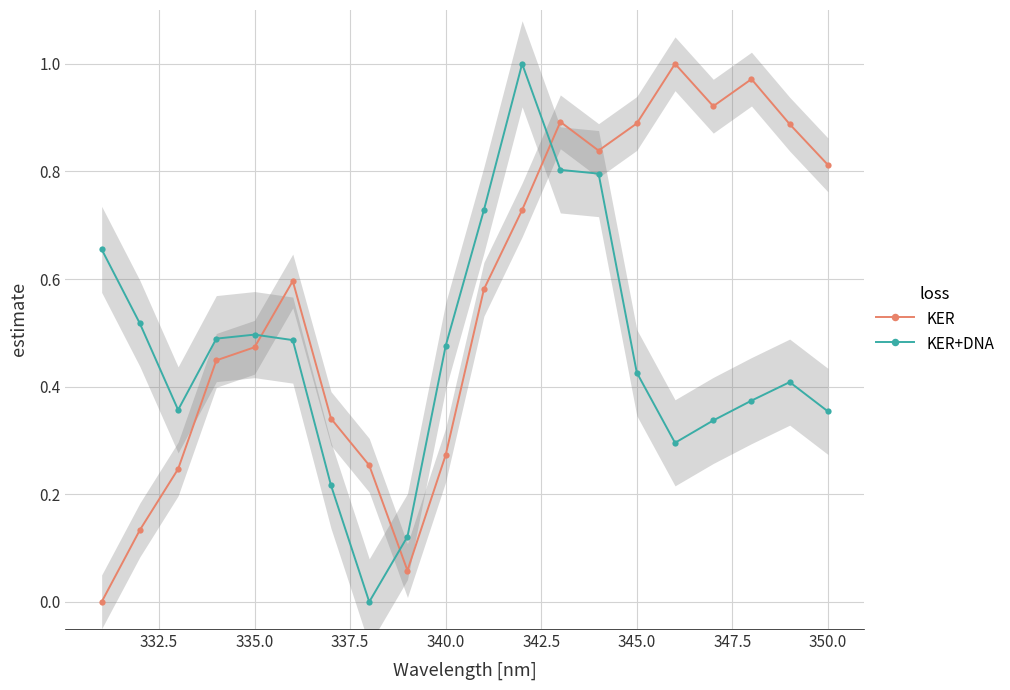

Does the chart have visible grid lines?

Yes